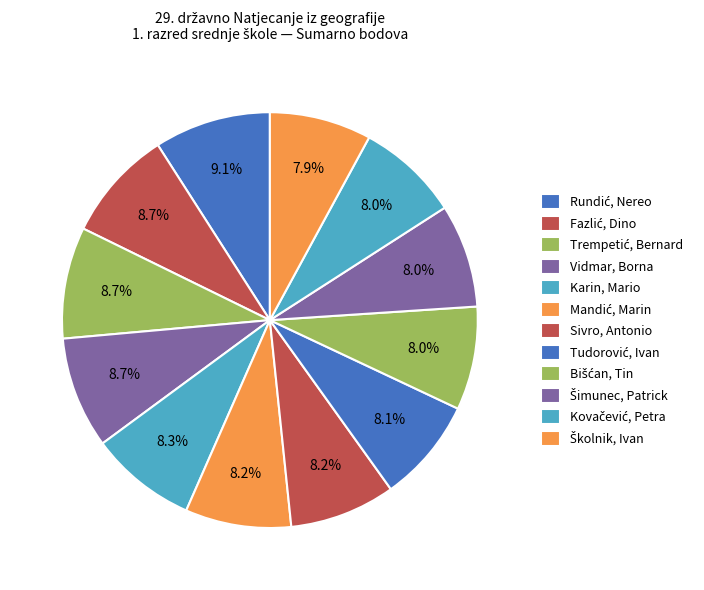

True or false: Trempetić, Bernard accounts for 9% of the total.

True